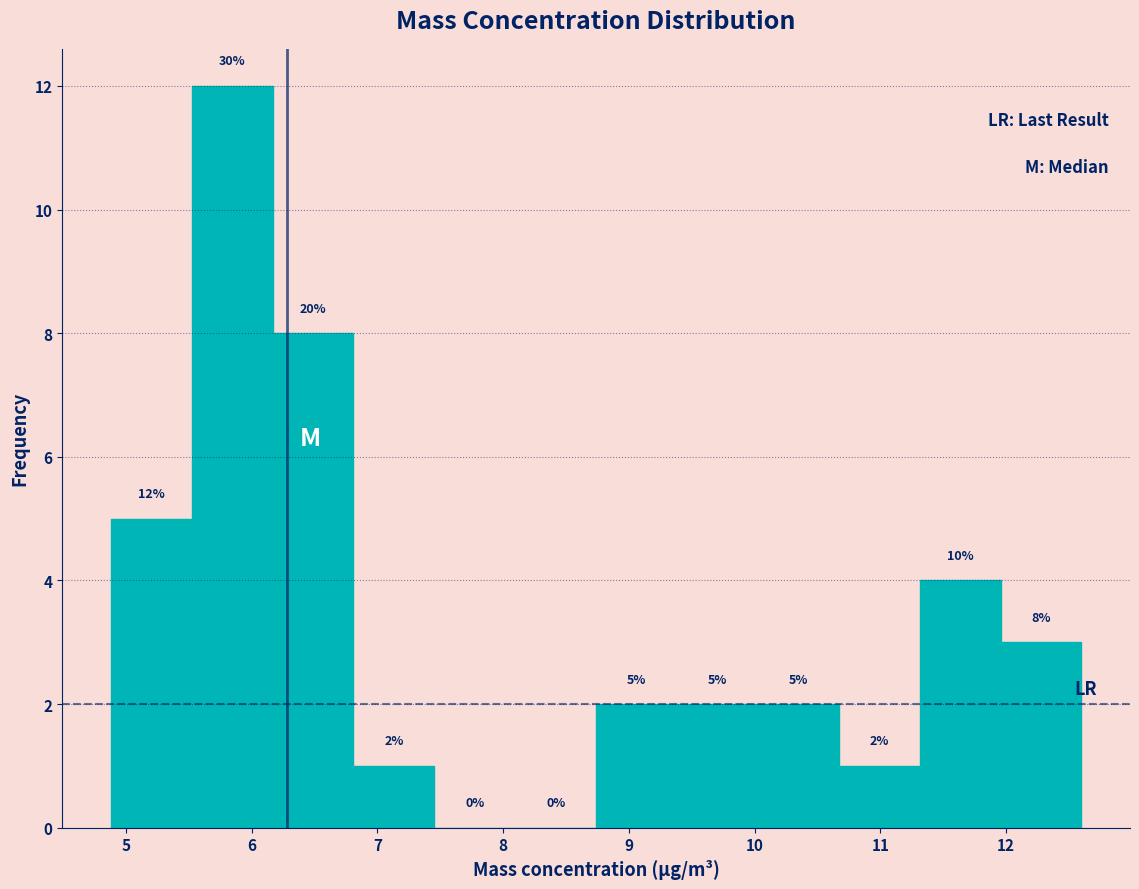

Over which range of the x-axis is the bar tallest?

5.5 to 6.2